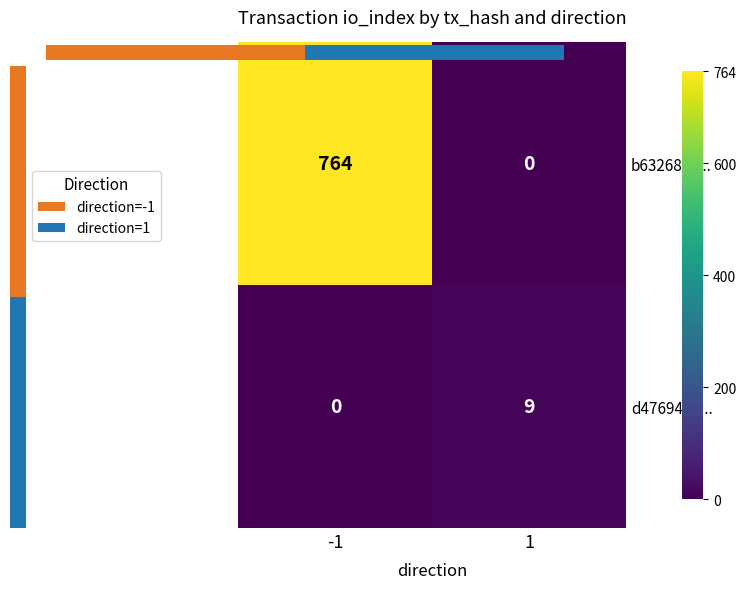

What is the difference between the maximum and minimum values in the b63268c6... series?

764